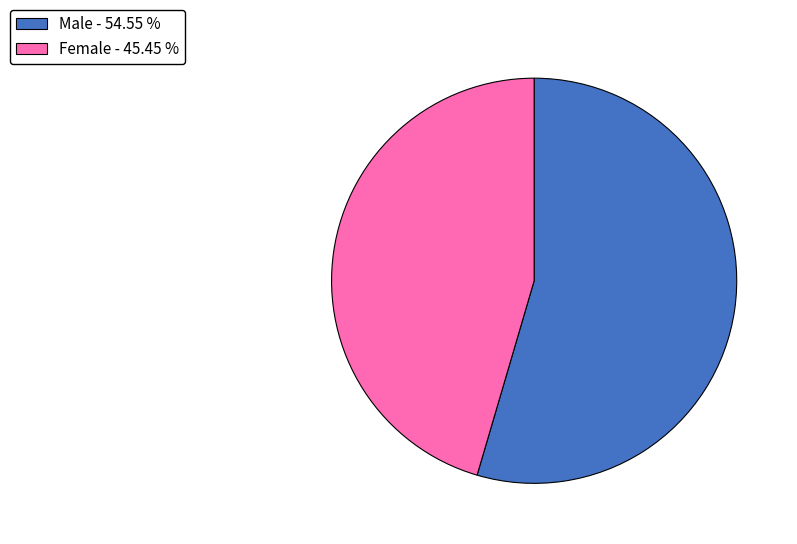

Count the number of slices in the pie.

2